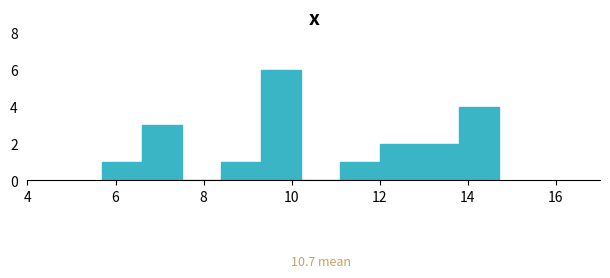

Which range on the x-axis has the tallest bar?

9.3 to 10.2